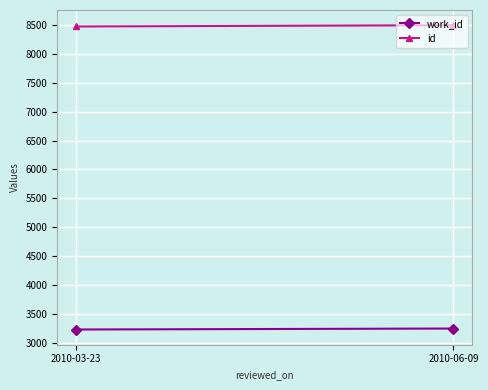

What is the maximum value for work_id?

3245